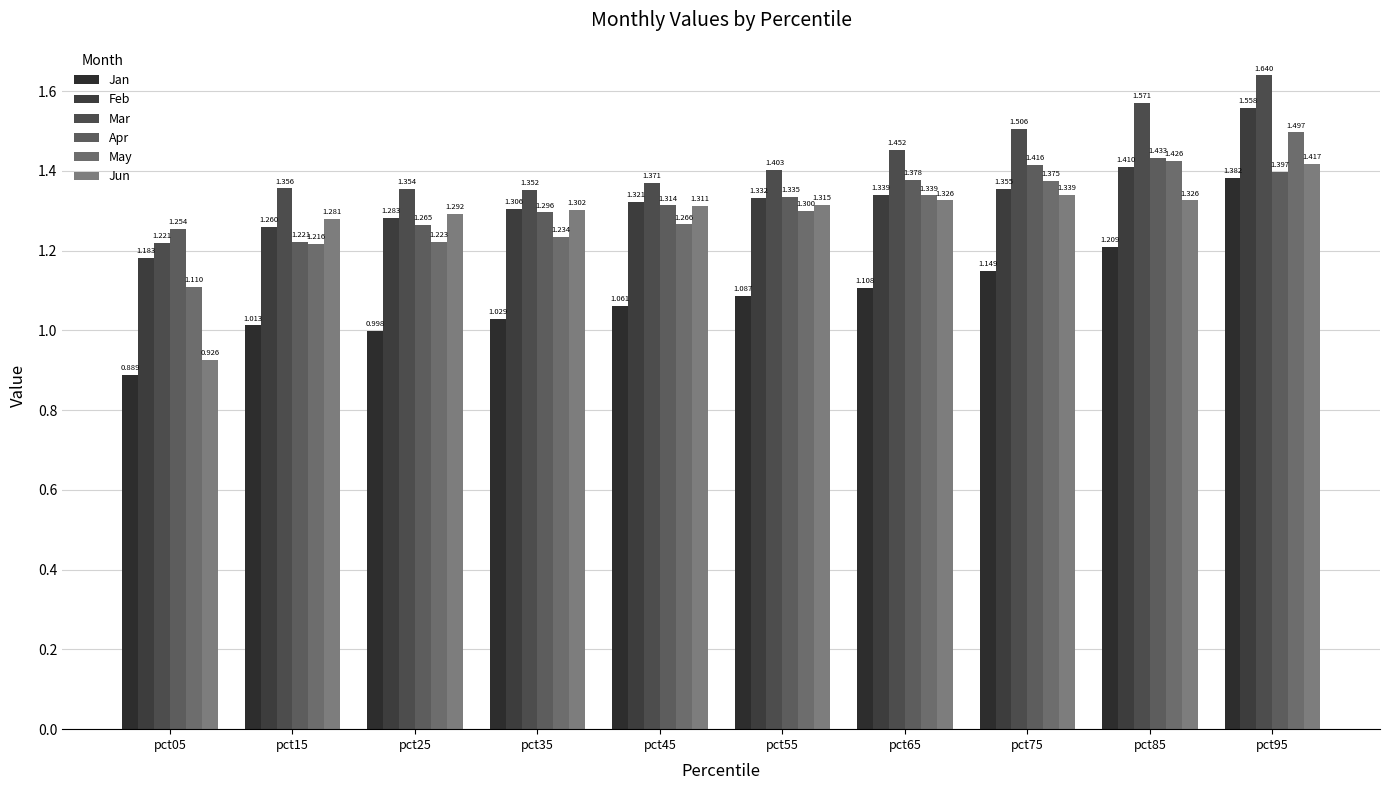

Which series has the largest range (max minus min)?

Jan